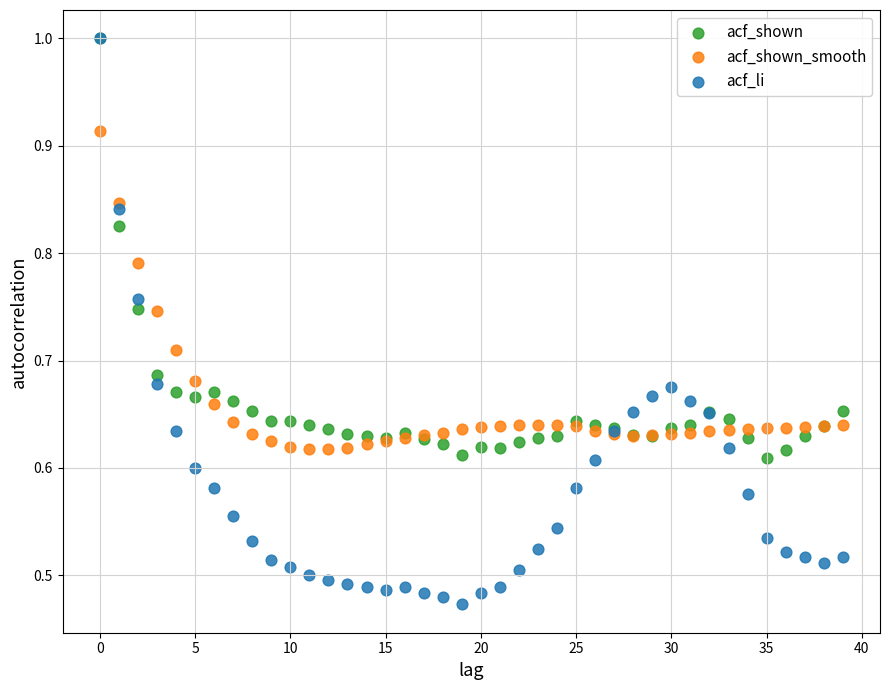

What are all the series names shown in the legend?

acf_shown, acf_shown_smooth, acf_li